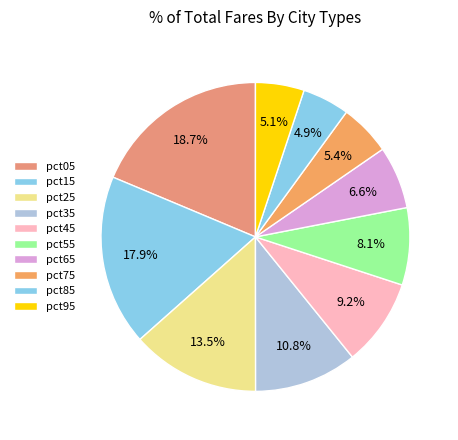

How many slices are in this pie chart?

10